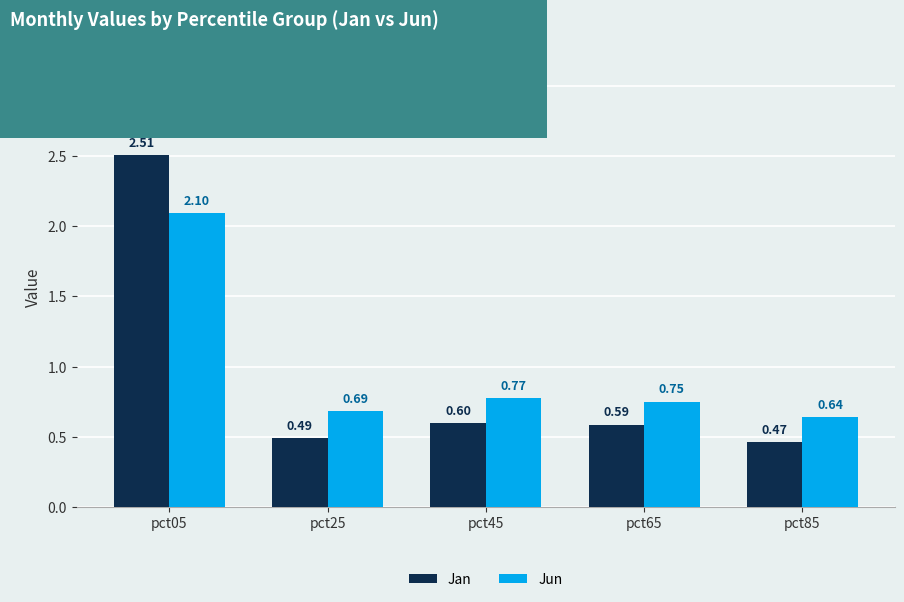

What is the sum of all Jan values?

4.7